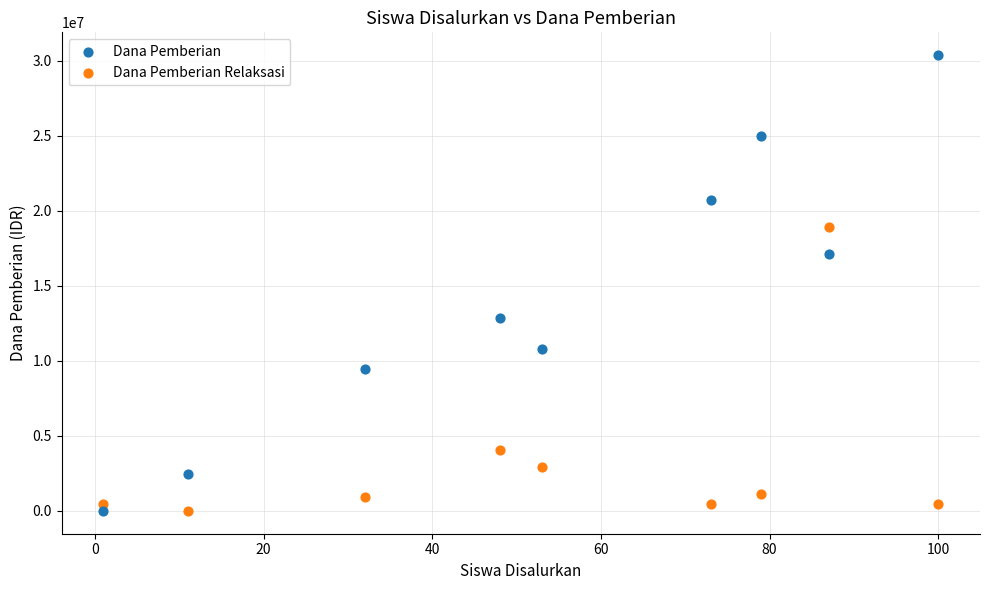

Which series reaches the maximum Y coordinate?

Dana Pemberian